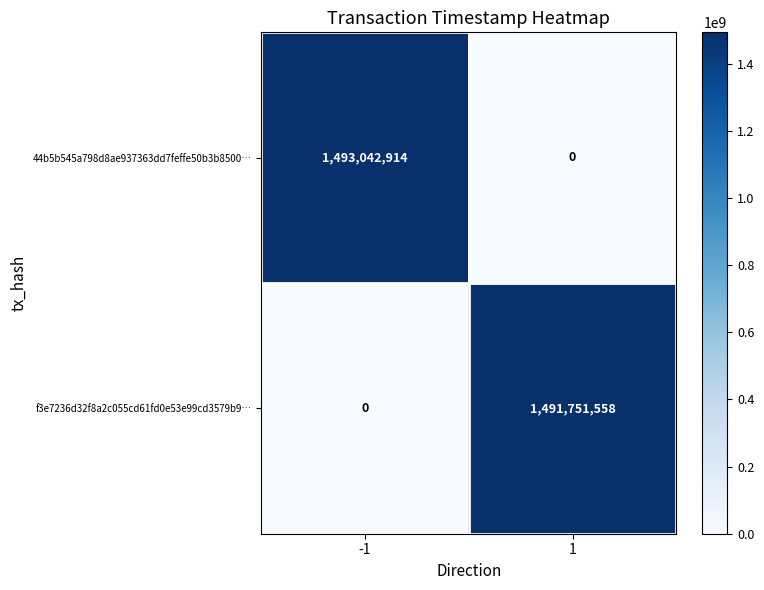

Count the number of categories in the chart.

2